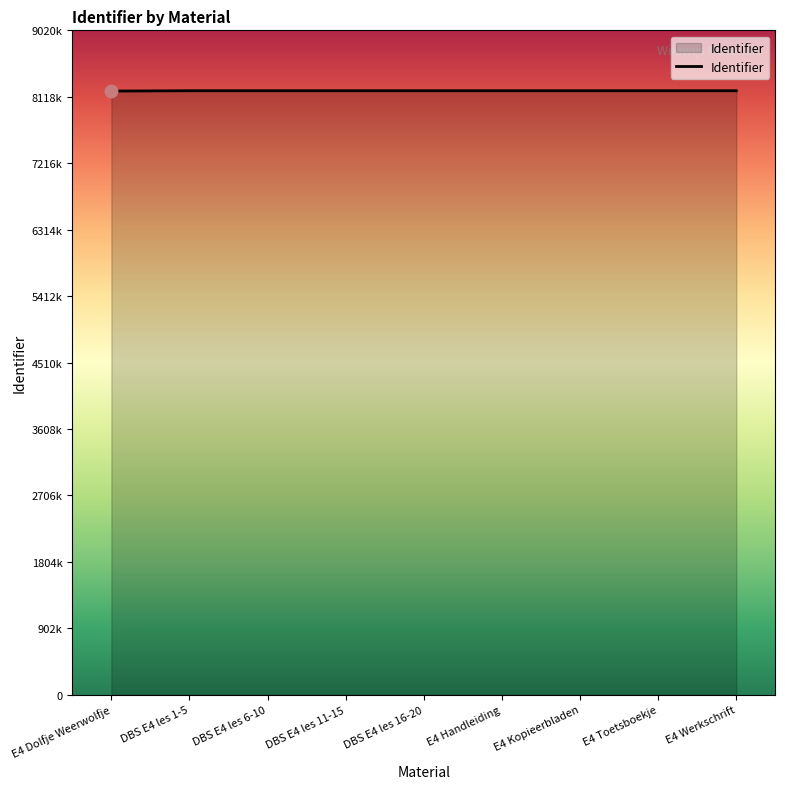

Is this an area chart (filled region under the line)?

Yes